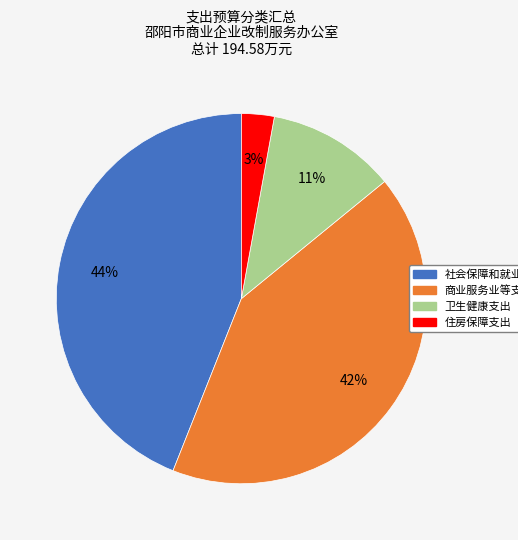

How many slices are in this pie chart?

4